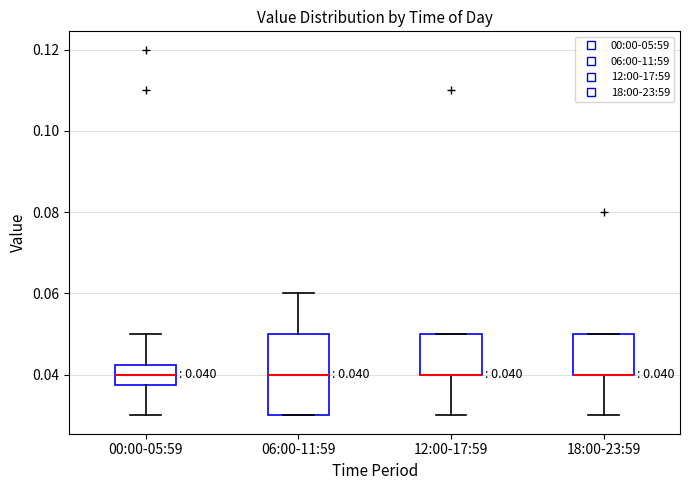

Which box is the tallest, from its lower edge to its upper edge?

06:00-11:59